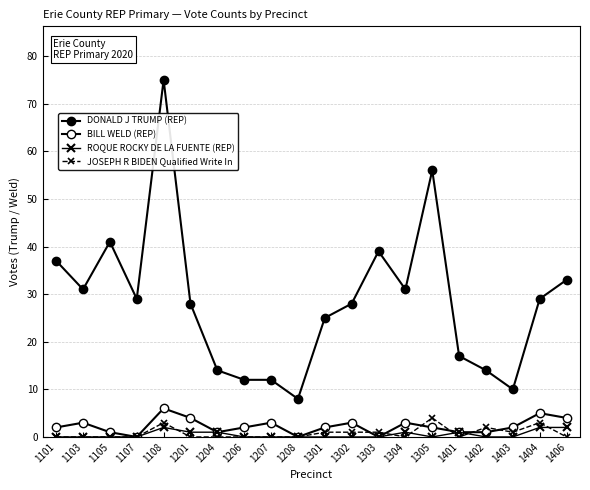

List the labels in order of JOSEPH R BIDEN Qualified Write In value, smallest first.

1101, 1103, 1105, 1107, 1201, 1204, 1206, 1207, 1208, 1304, 1401, 1406, 1301, 1302, 1303, 1403, 1402, 1108, 1404, 1305